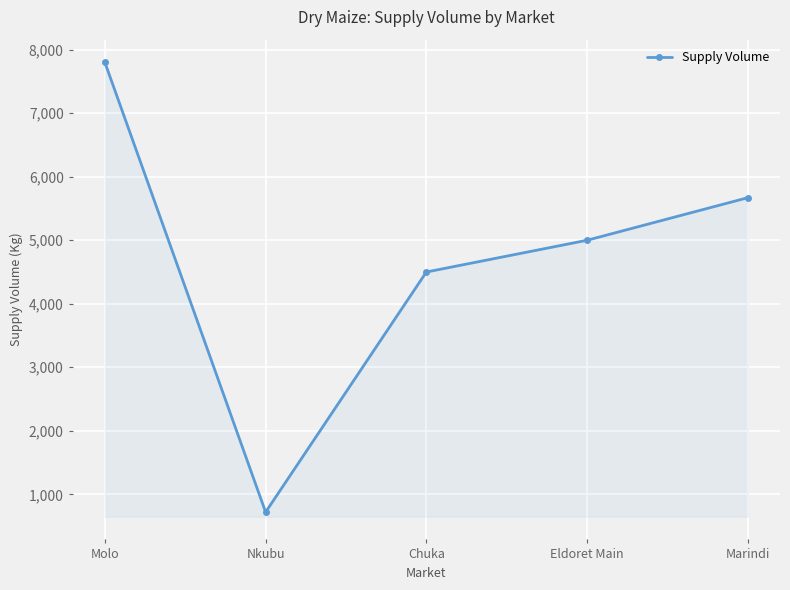

At which label does the data first exceed 5000?

Molo